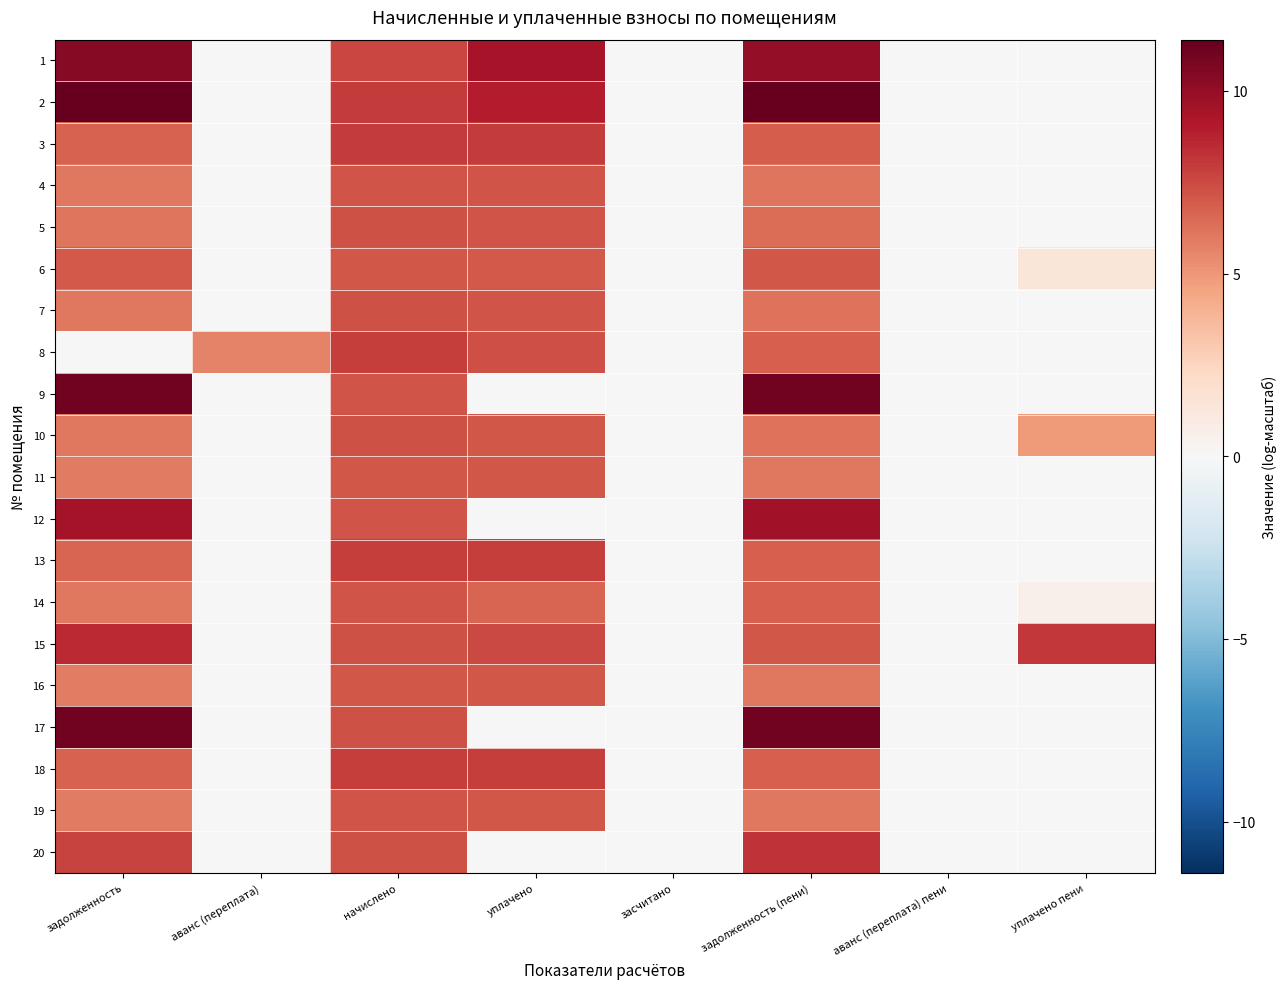

How many categories are shown in the chart?

8